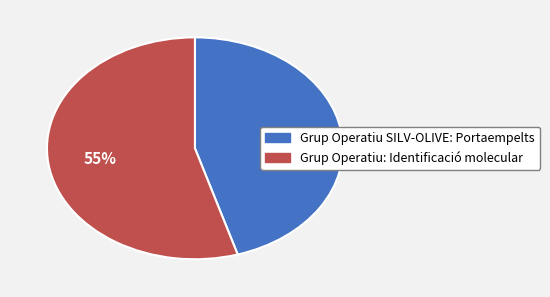

To the nearest percent, what is the combined percentage of Grup Operatiu SILV-OLIVE: Portaempelts and Grup Operatiu: Identificació molecular?

100%